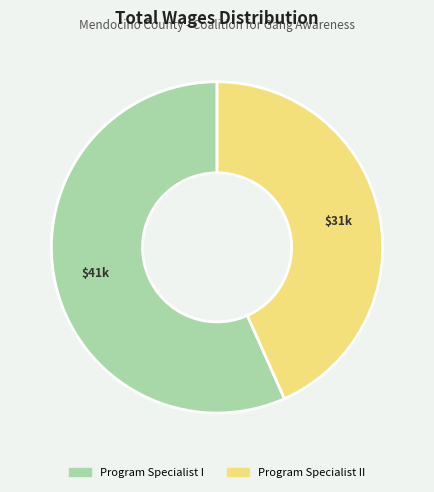

The Program Specialist I slice represents 67% of the pie. True or false?

False